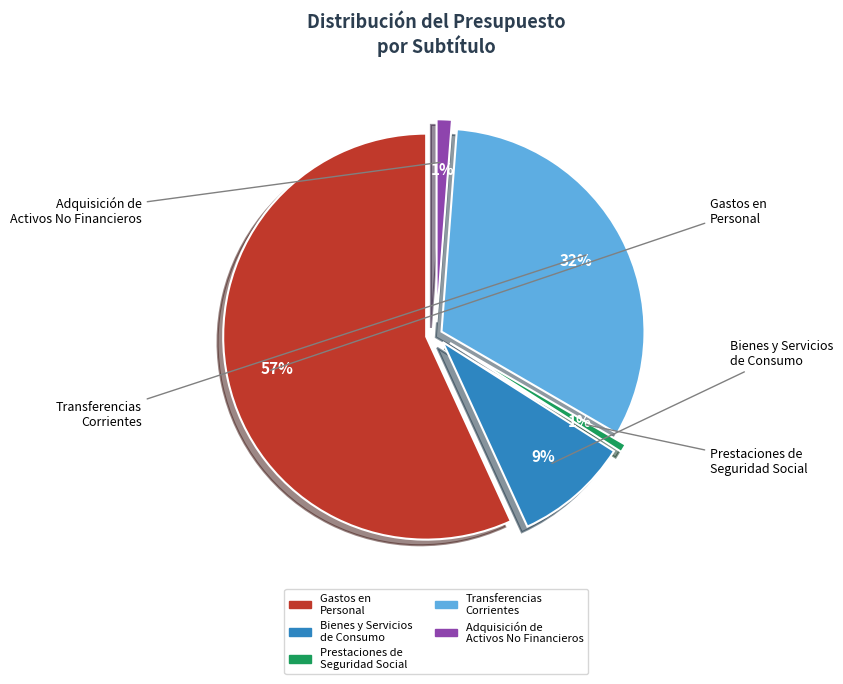

Does PRESTACIONES DE SEGURIDAD SOCIAL represent more than half of the total?

No